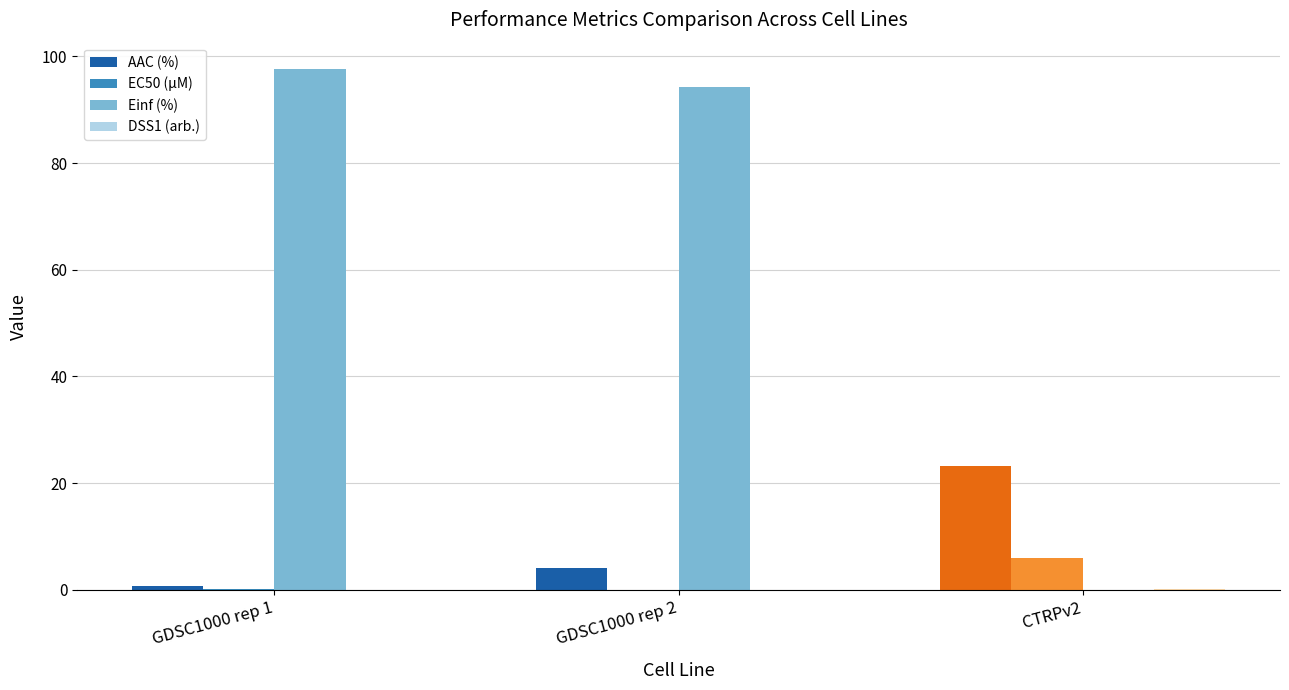

Reading right to left, transcribe all the data shown in this chart.

AAC (%): CTRPv2=23.2	GDSC1000 rep 2=4.2	GDSC1000 rep 1=0.8
EC50 (µM): CTRPv2=5.9	GDSC1000 rep 2=0.0	GDSC1000 rep 1=0.2
Einf (%): CTRPv2=0.0	GDSC1000 rep 2=94.2	GDSC1000 rep 1=97.7
DSS1 (arb.): CTRPv2=0.2	GDSC1000 rep 2=0.0	GDSC1000 rep 1=0.0